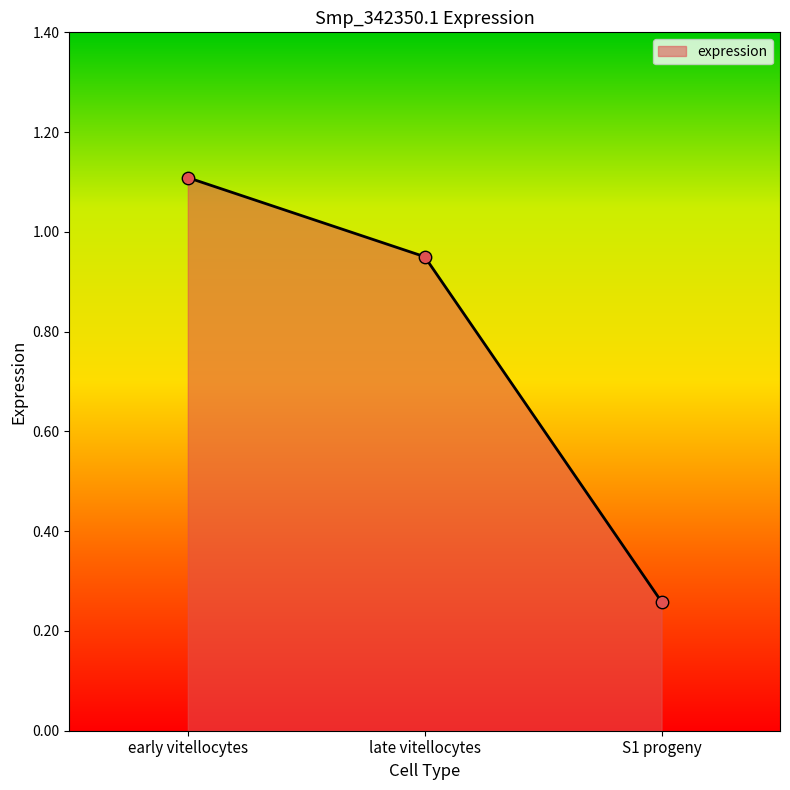

What is the change in value from early vitellocytes to S1 progeny?

-0.9